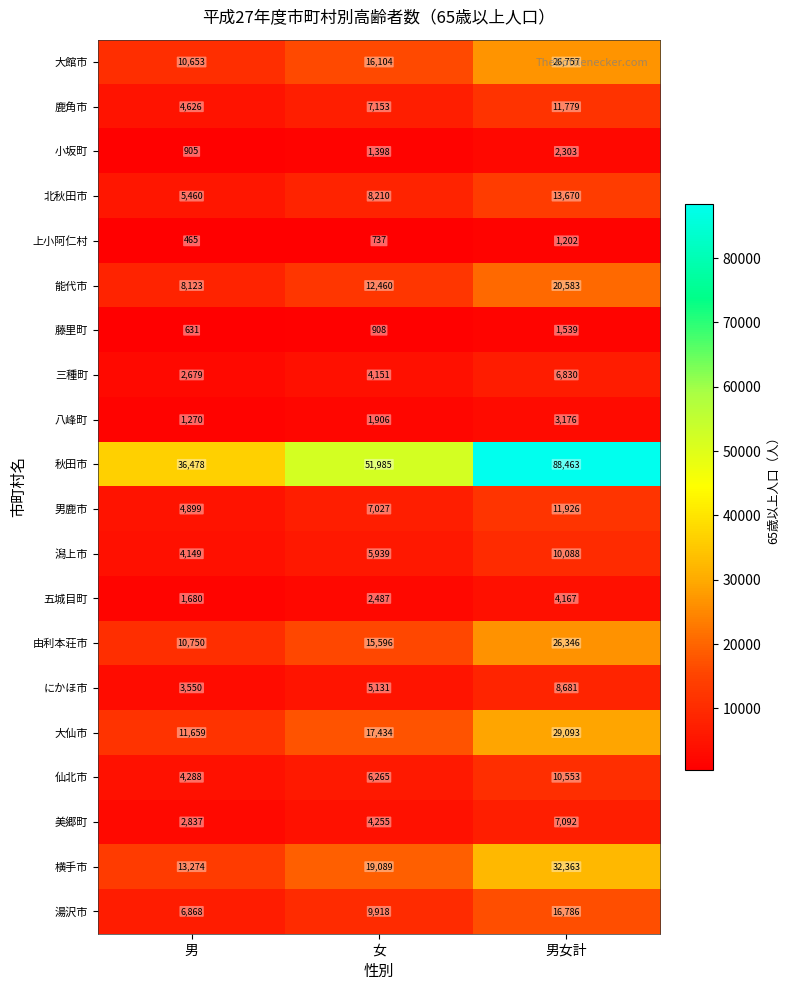

Count the 湯沢市 values in the range 6868 to 16786.

3